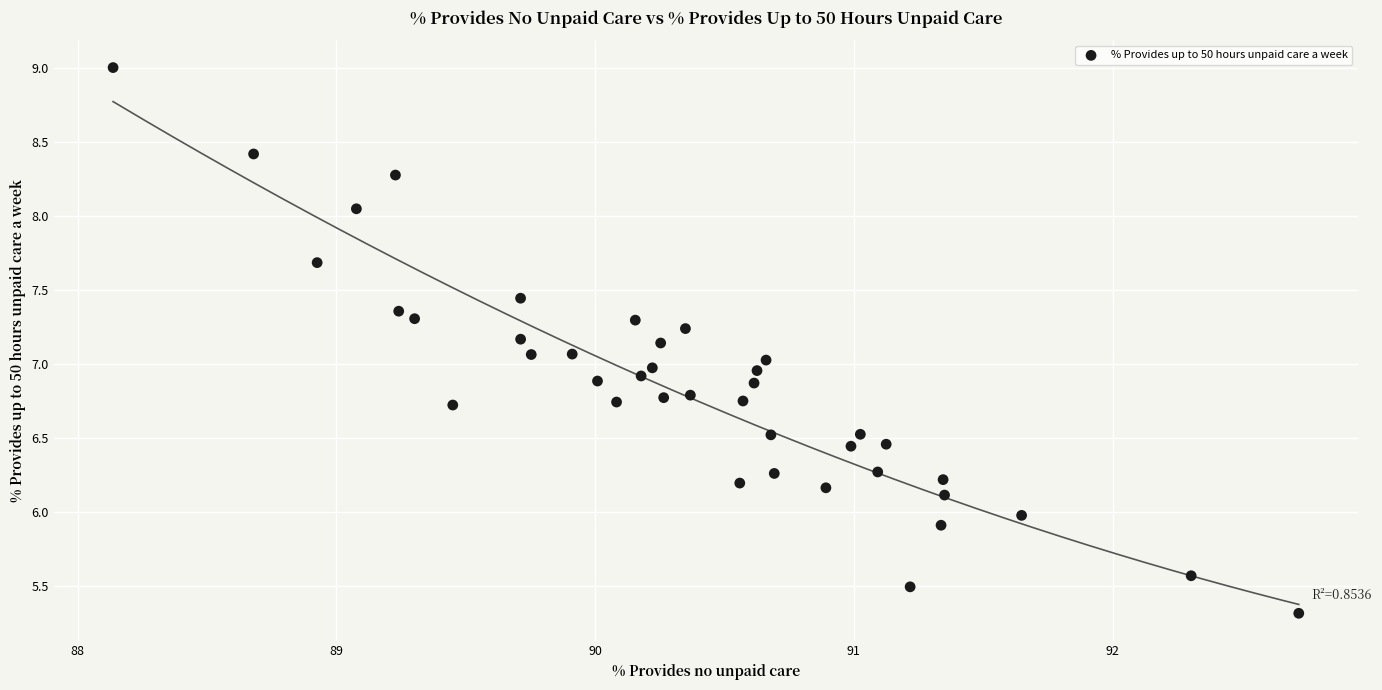

What is the range of X values (max minus min)?

4.6